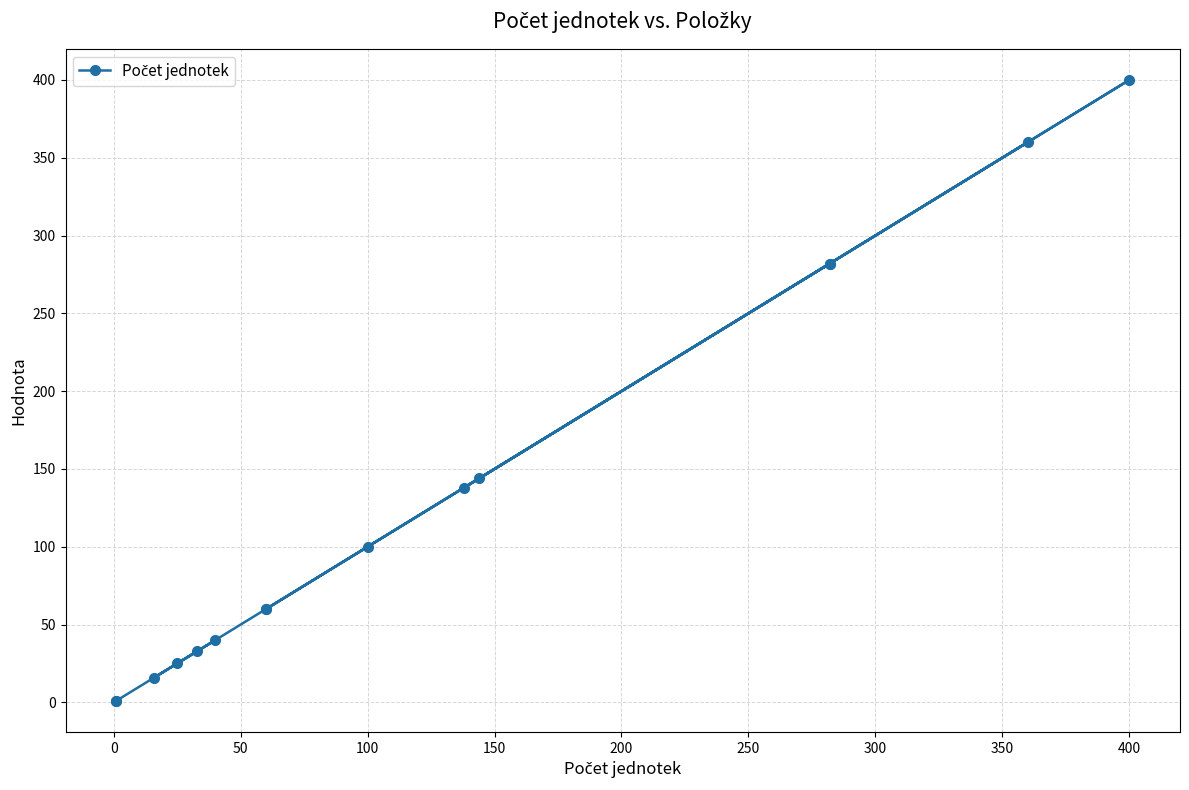

Does the chart display data point markers on the line(s)?

Yes